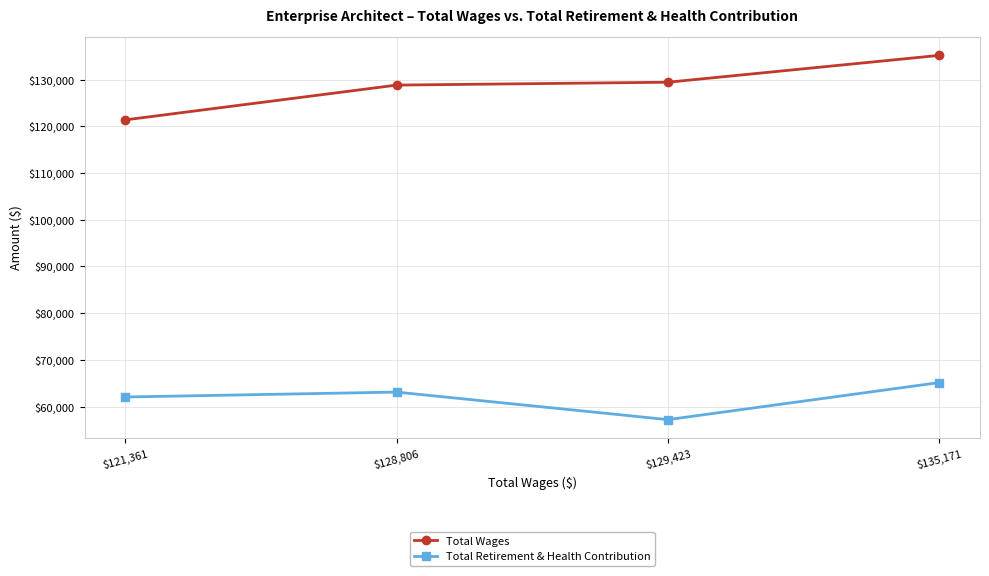

How many interior local peaks does the Total Retirement & Health Contribution series have?

1